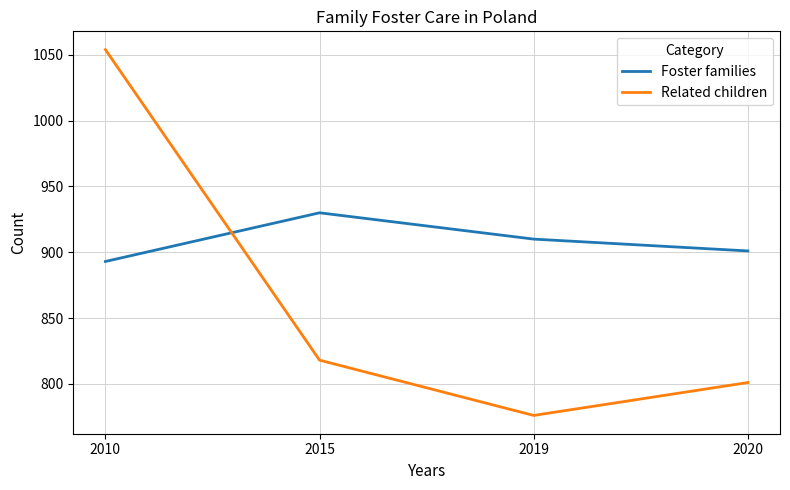

What are all the series names shown in the legend?

Foster families, Related children